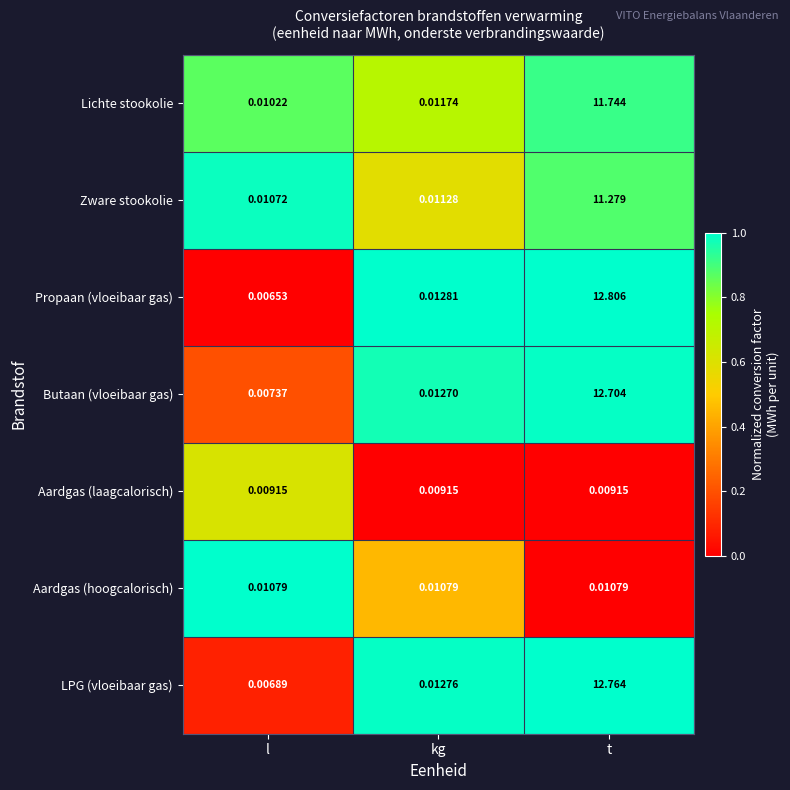

Which series has the largest range (max minus min)?

Propaan (vloeibaar gas)